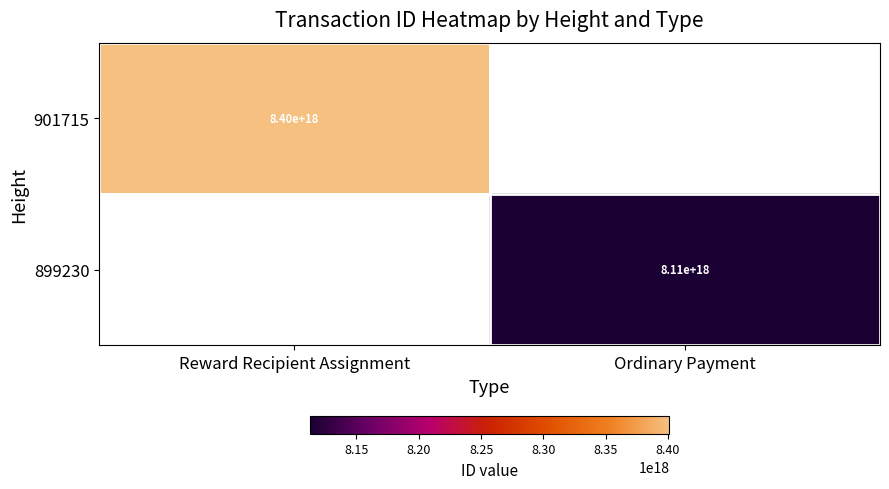

The value of 901715 at Reward Recipient Assignment is 8400000000000000000. True or false?

True